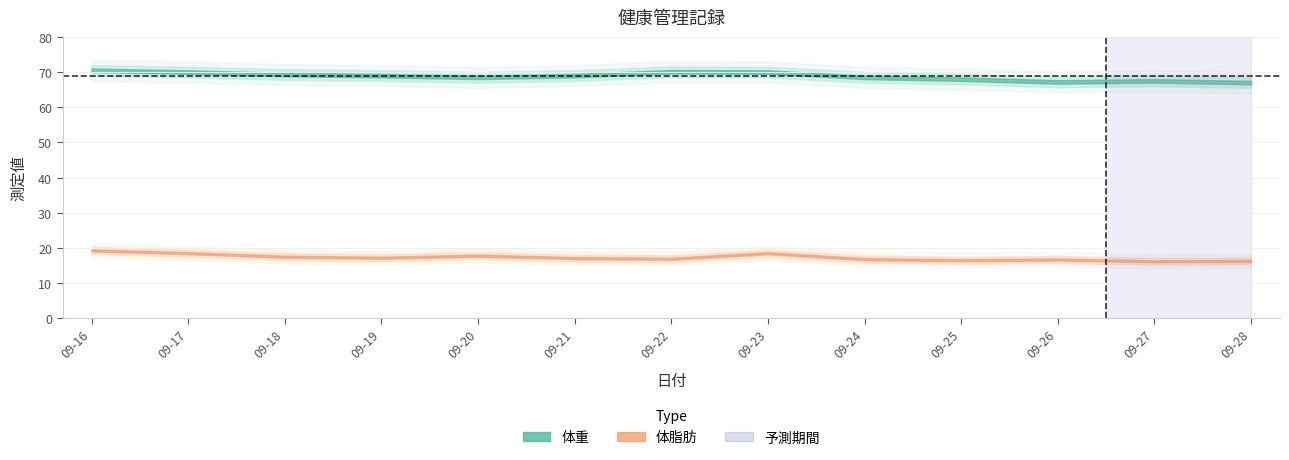

True or false: 体重 and 体脂肪 cross at least once.

False